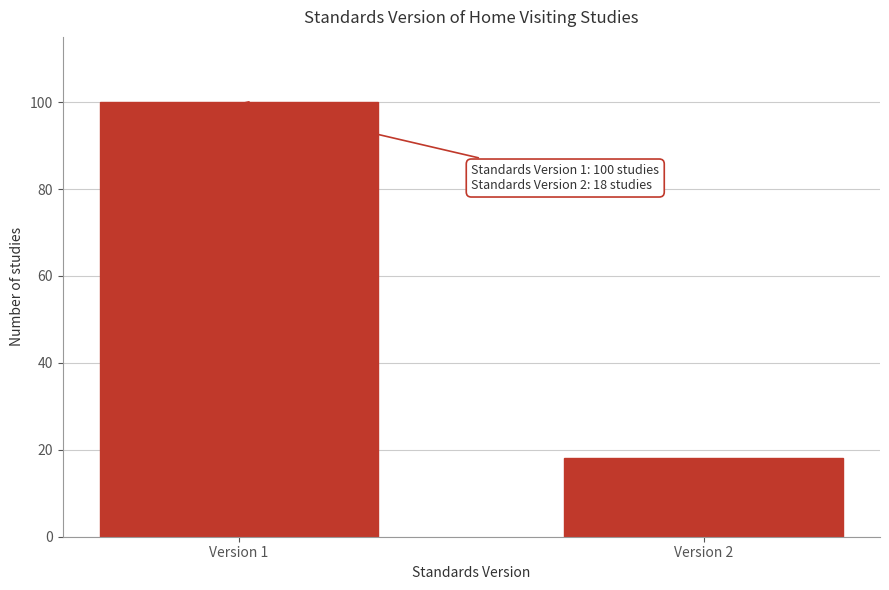

Reading left to right, list all the values displayed in this chart.

100	18